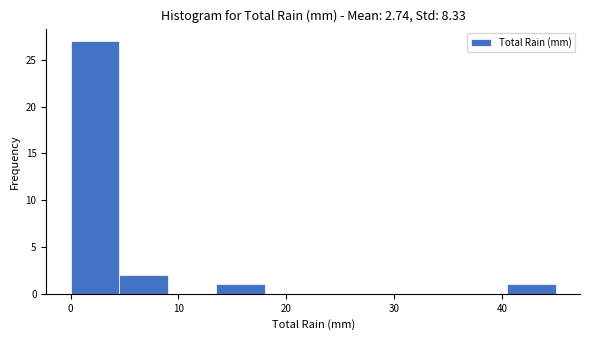

Which range on the x-axis has the tallest bar?

0.0 to 4.5